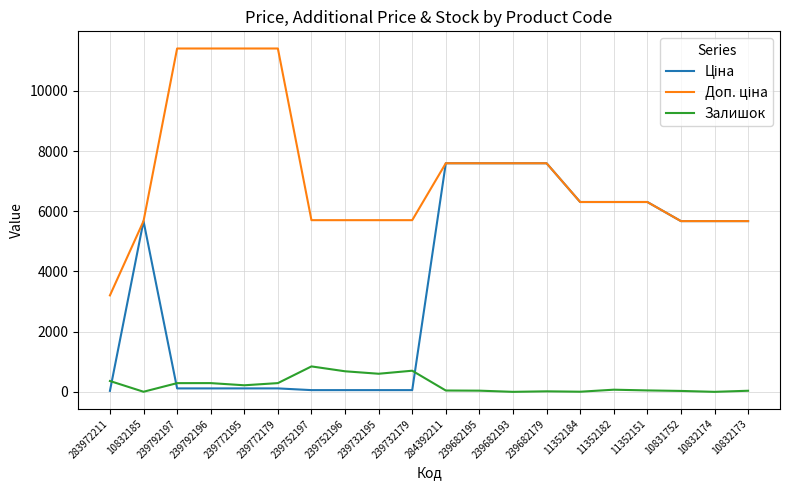

What is the greatest value displayed?

11410.0